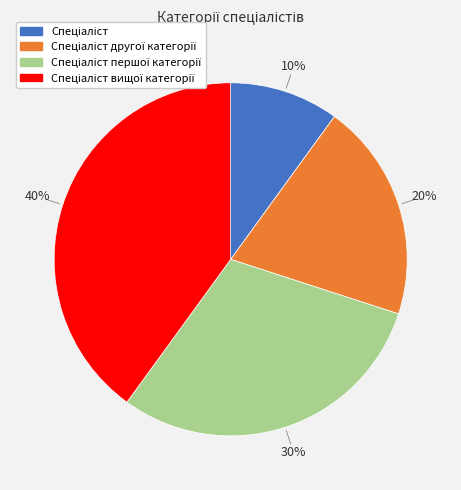

Is there any slice that represents more than half of the pie?

No